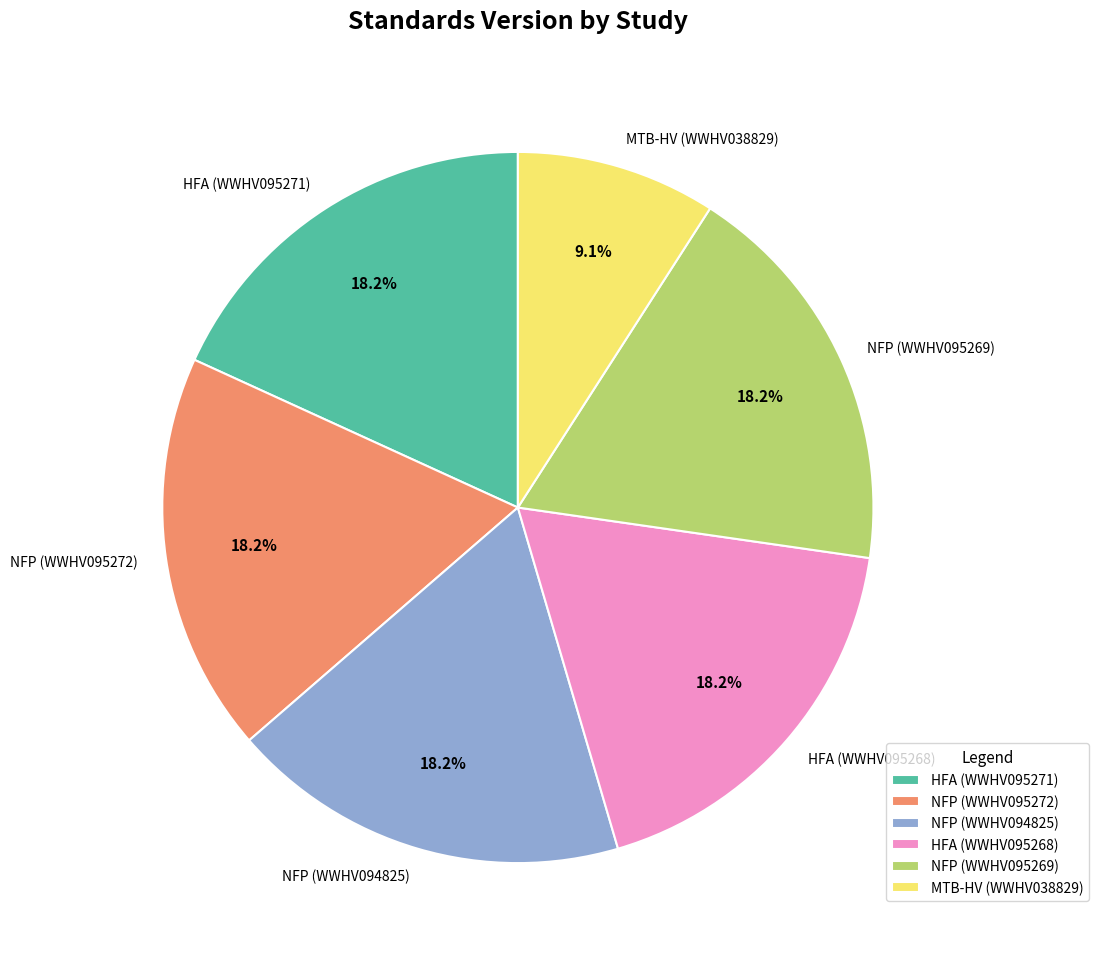

Is the sum of HFA (WWHV095271) and HFA (WWHV095268) greater than half?

No